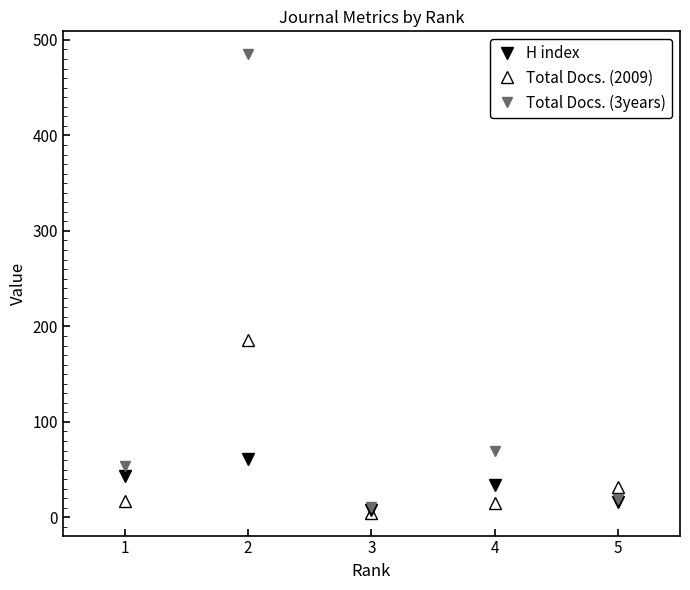

How many values in the Total Docs. (2009) series are below 17?

2